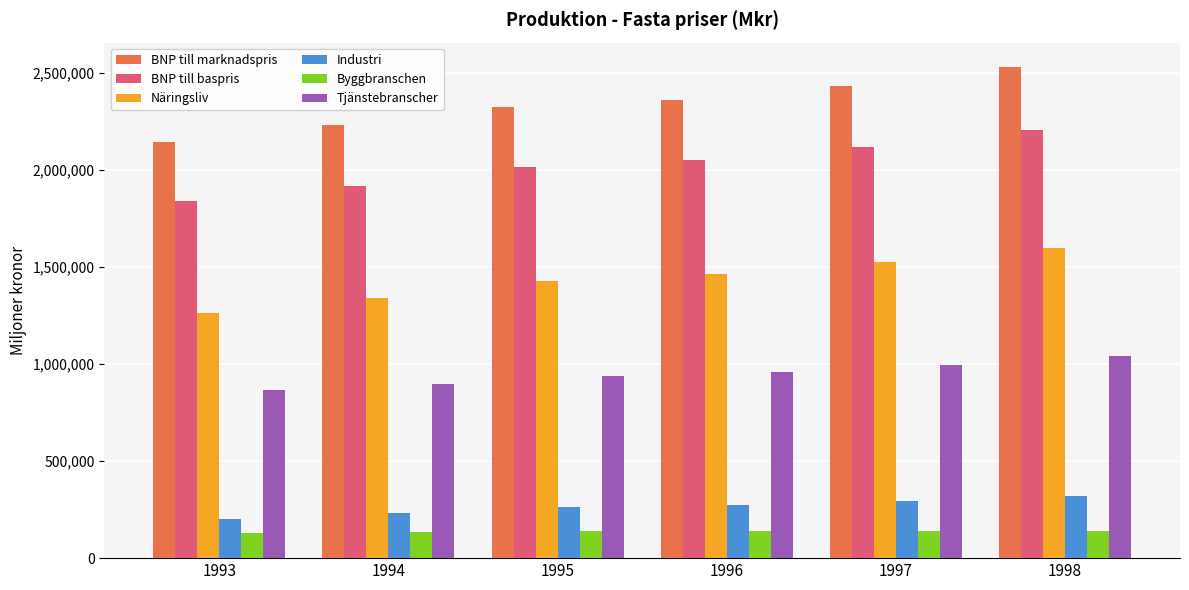

What is the total value across all series at 1997?

7495930.8